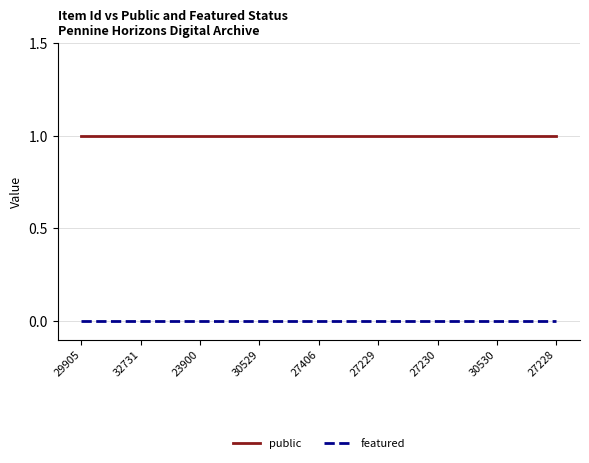

Does the chart have visible grid lines?

Yes